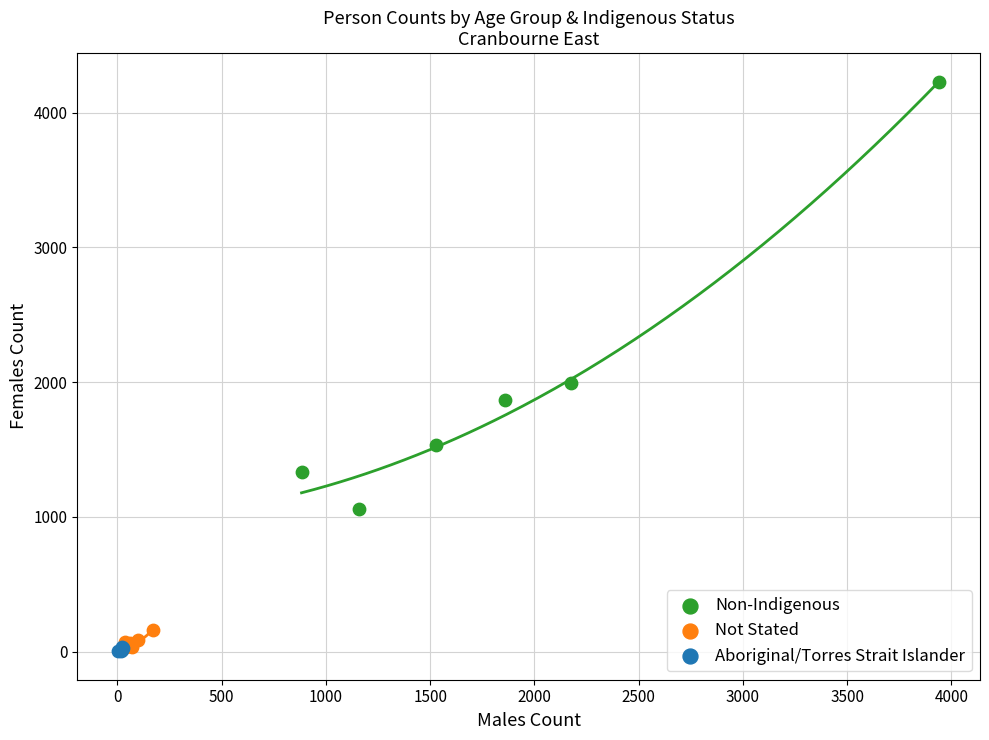

Which series has the widest spread of Y values?

Non-Indigenous